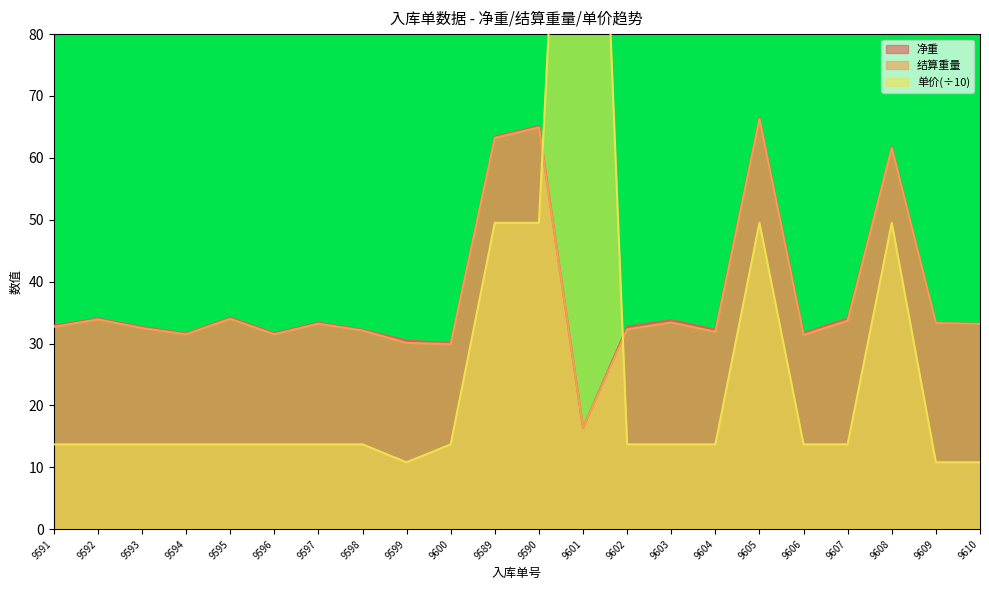

Where is the first local maximum for 结算重量?

9592